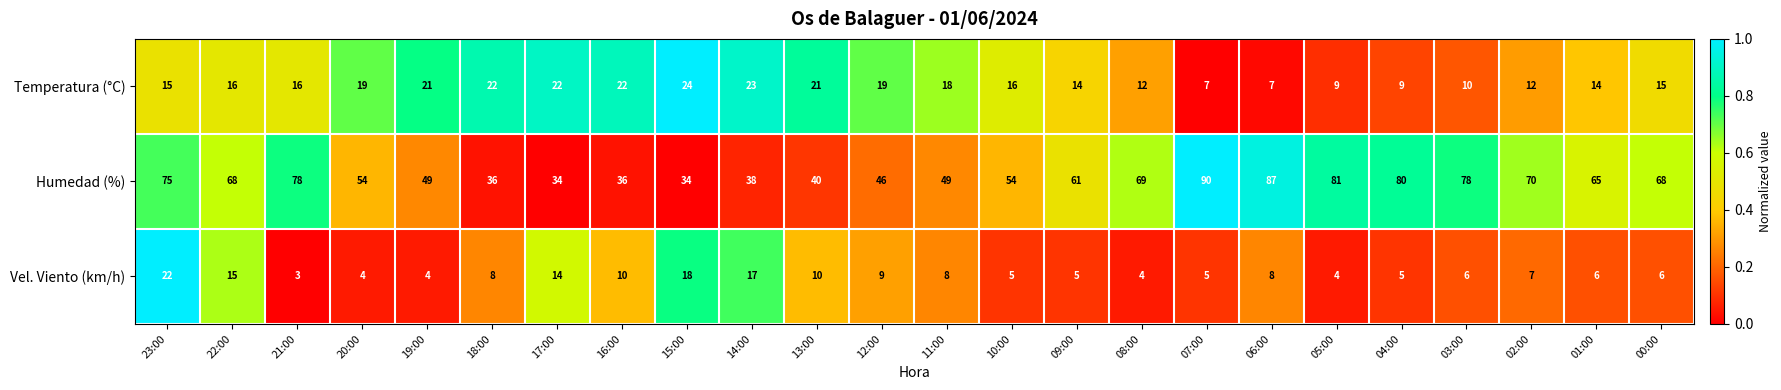

What is the minimum value shown in the chart?

3